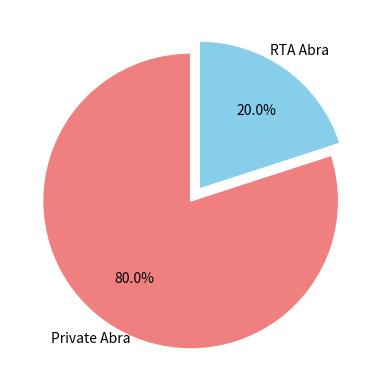

What is the total percentage of Private Abra and RTA Abra?

100.0%